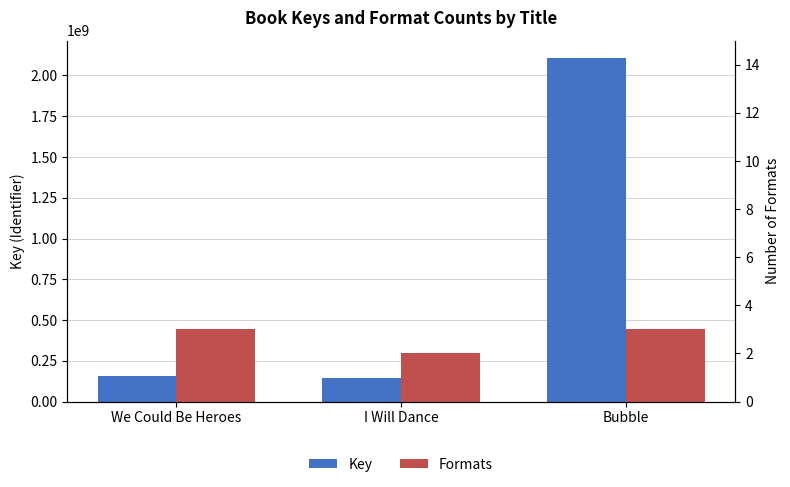

What is the greatest value displayed?

2108576140